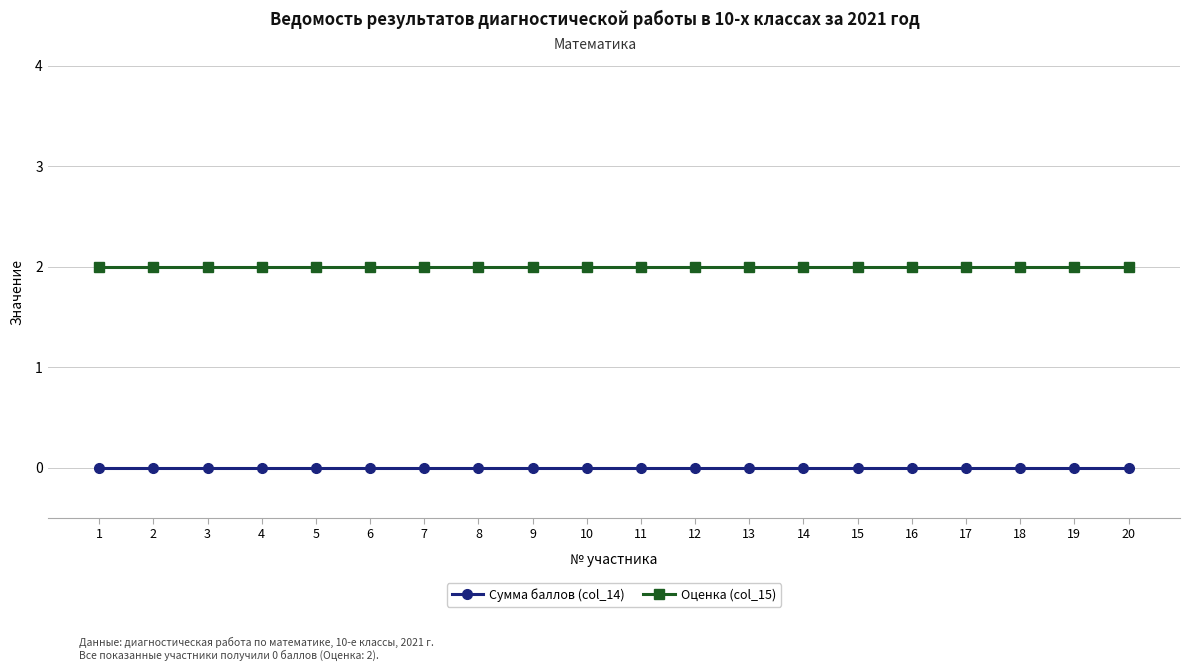

Is it true that Сумма баллов (col_14) equals 0 at 12?

True